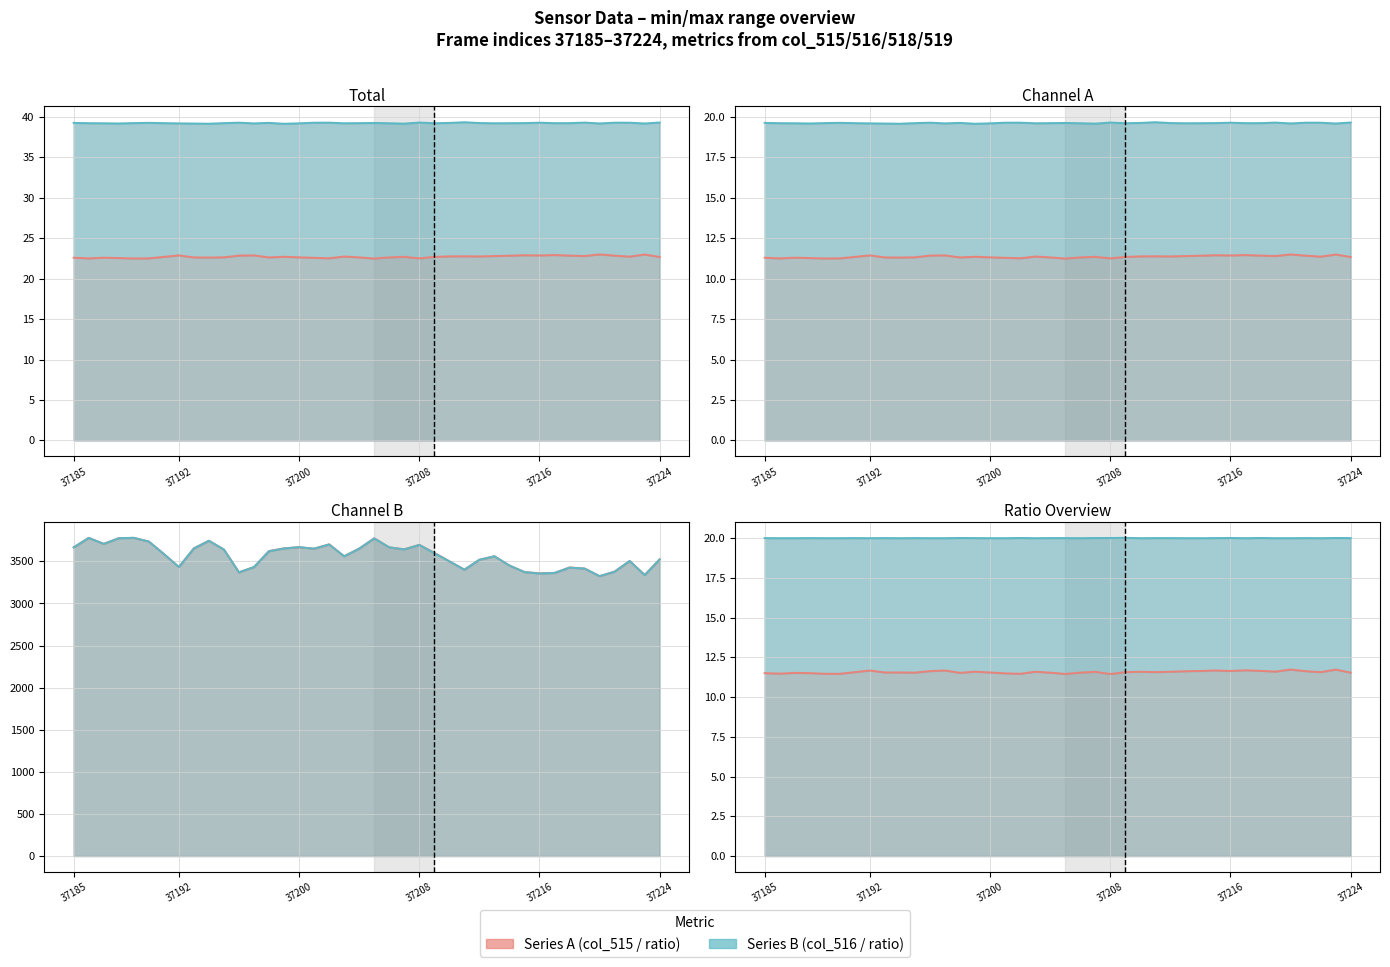

The value of col_518 at 37186 is 3779.0. True or false?

True